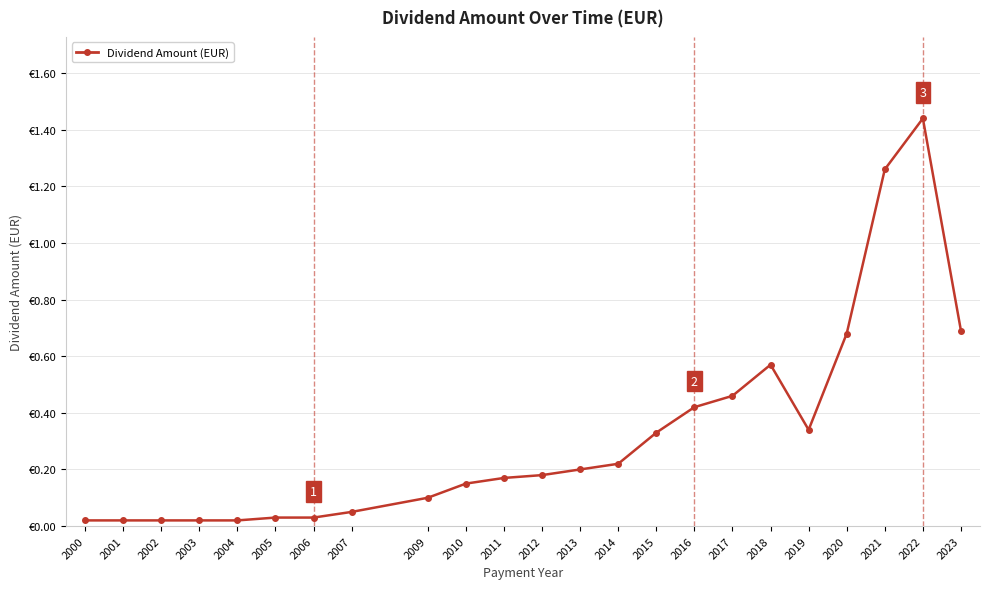

How many interior local valleys (lower than both neighbors) does the data have?

1